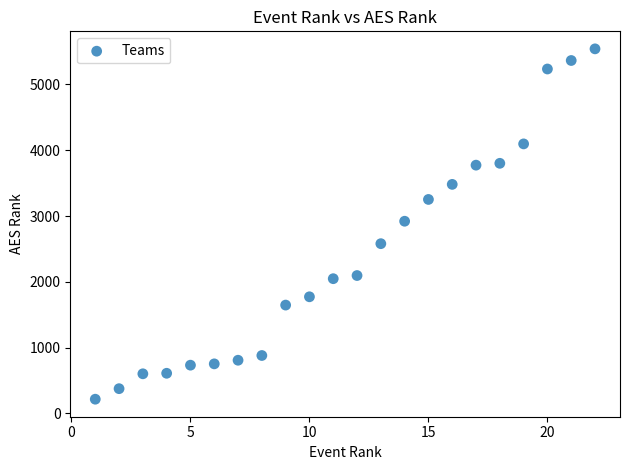

What is the range of Y values (max minus min)?

5323